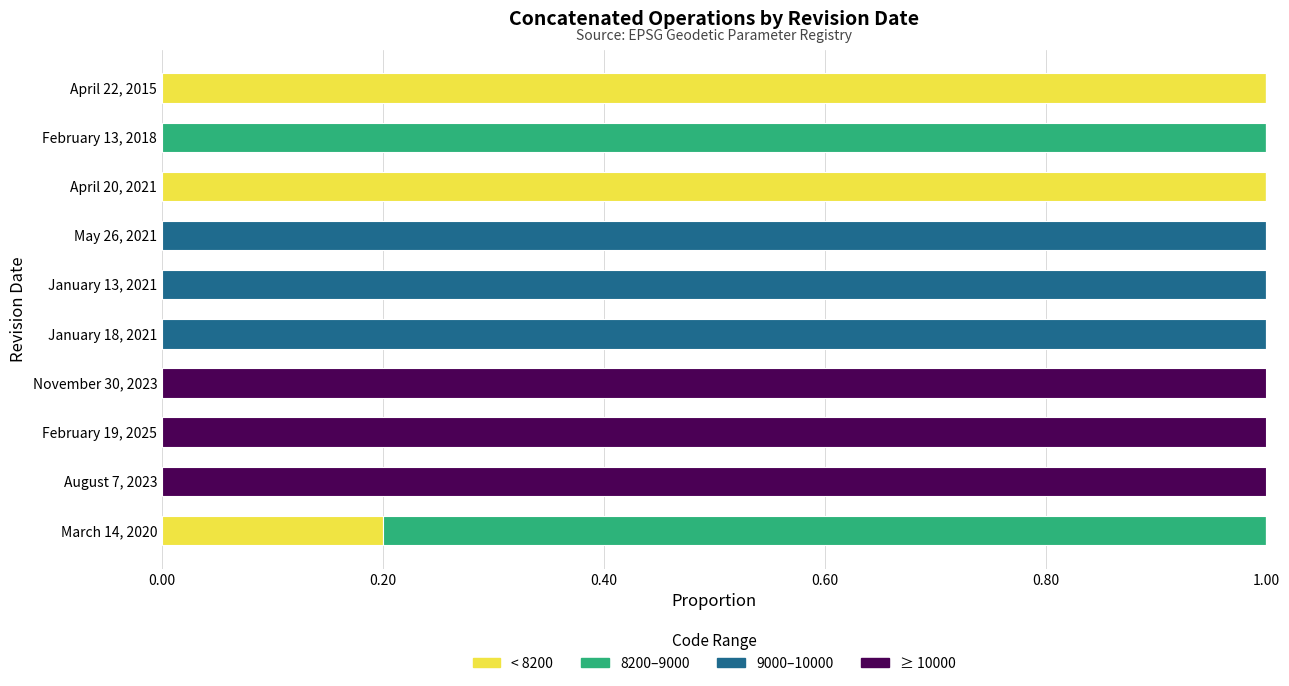

The value of < 8200 at March 14, 2020 is 0.3. True or false?

False